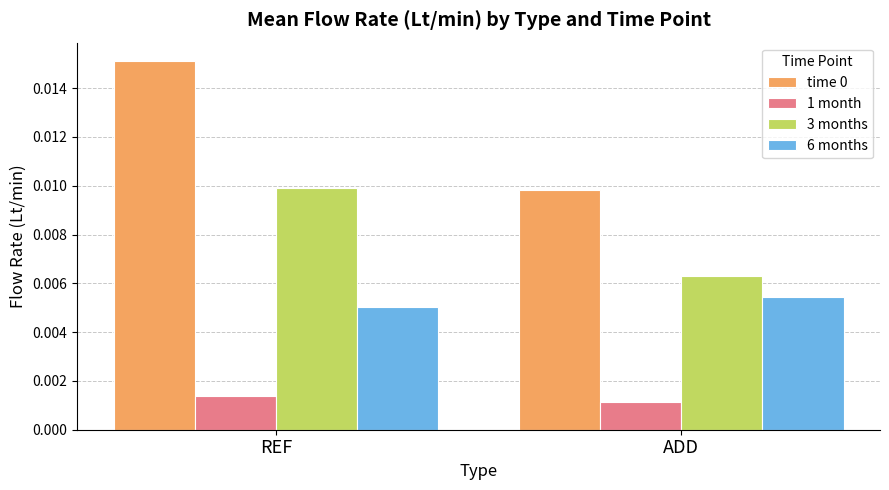

List the labels in order of 6 months value, largest first.

ADD, REF